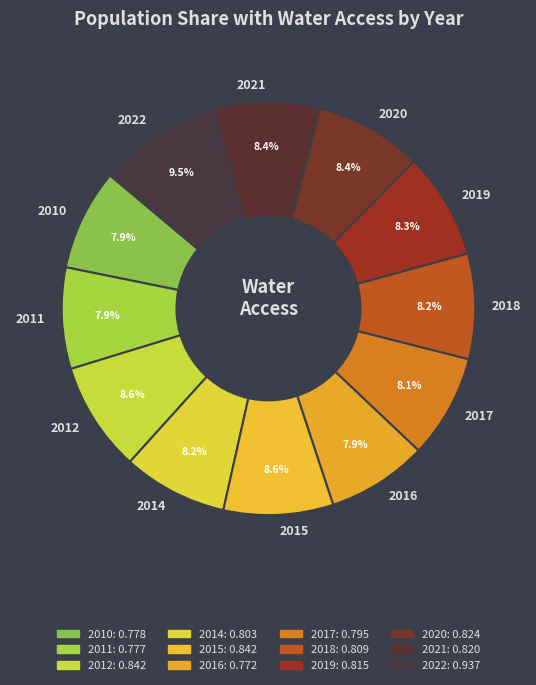

Which category has the biggest portion of the pie?

2022